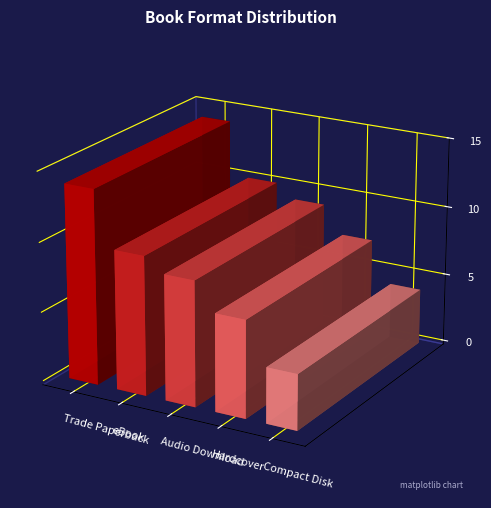

What is the smallest value displayed?

4